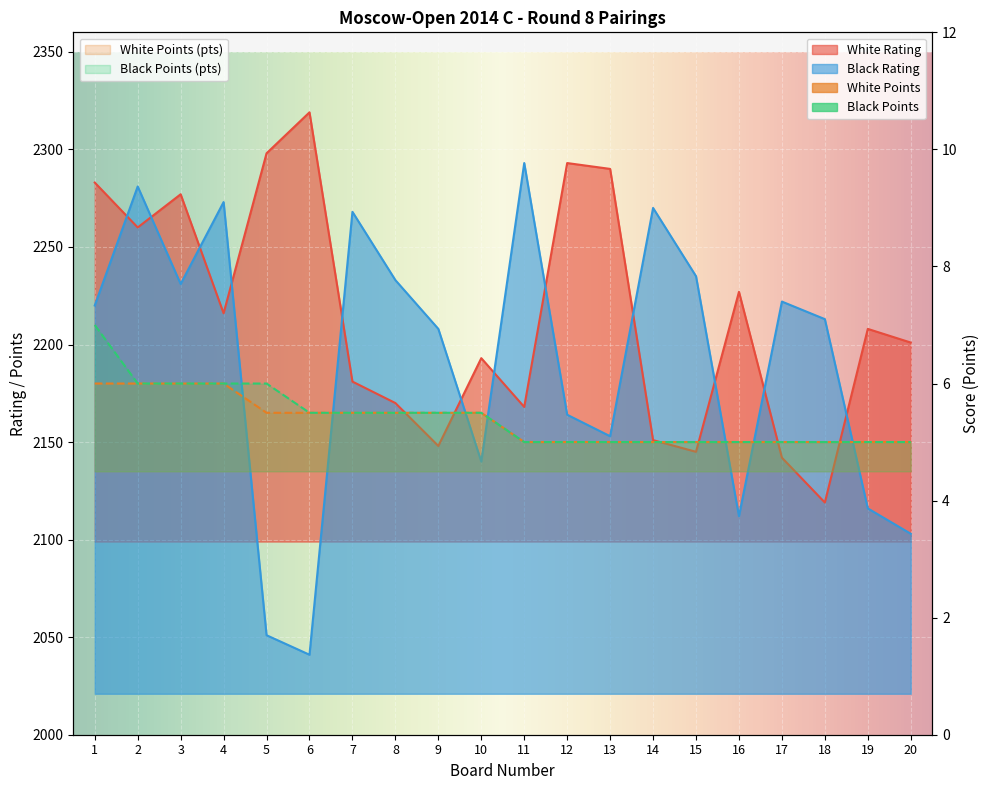

How many lines are shown in the chart?

4